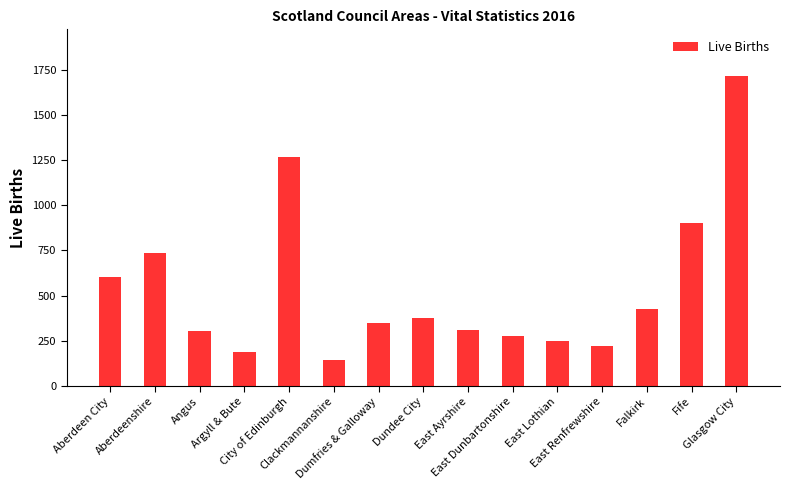

What is the value of the 11th bar from the left?

250